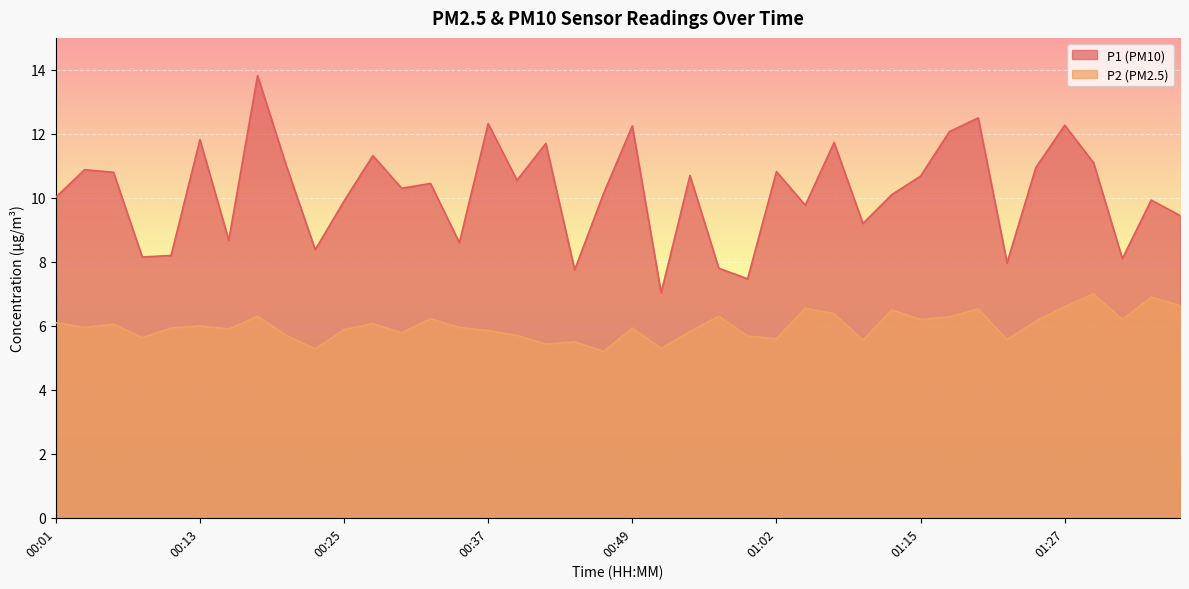

What are all the series names shown in the legend?

P1 (PM10), P2 (PM2.5)